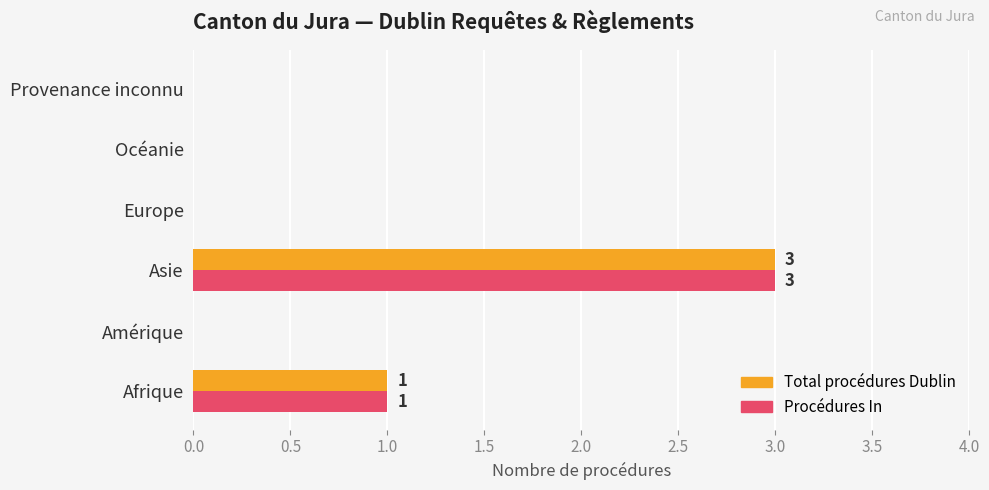

What is the sum of all Total procédures Dublin values?

4